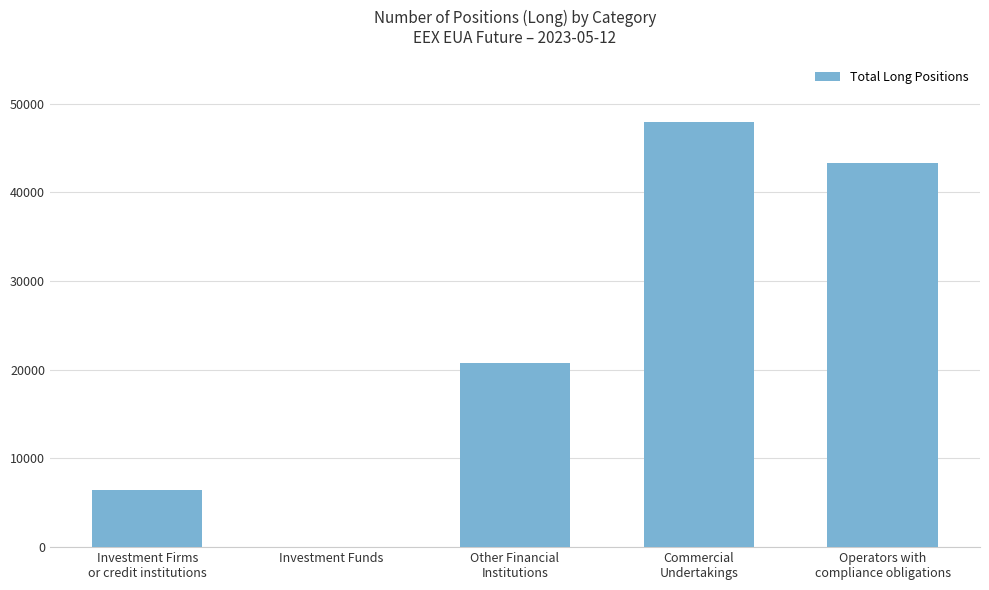

Are the bars horizontal?

No